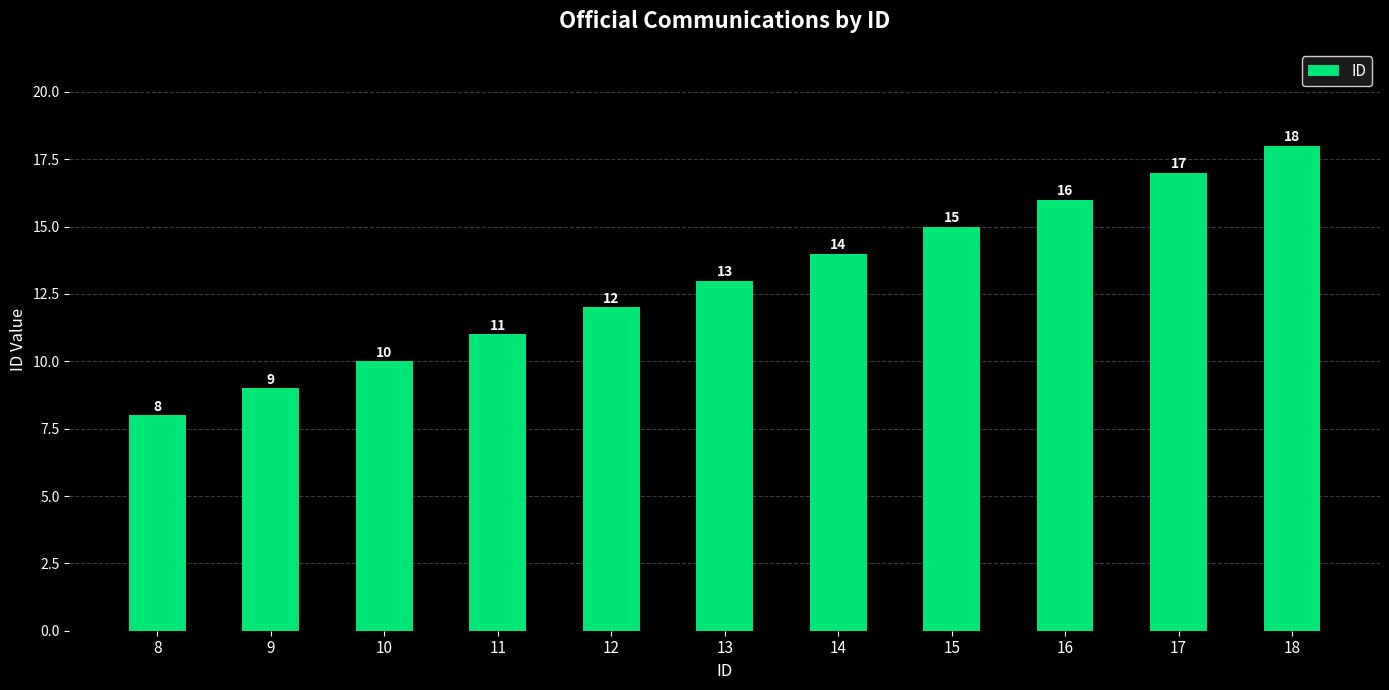

Does the chart contain any negative values?

No